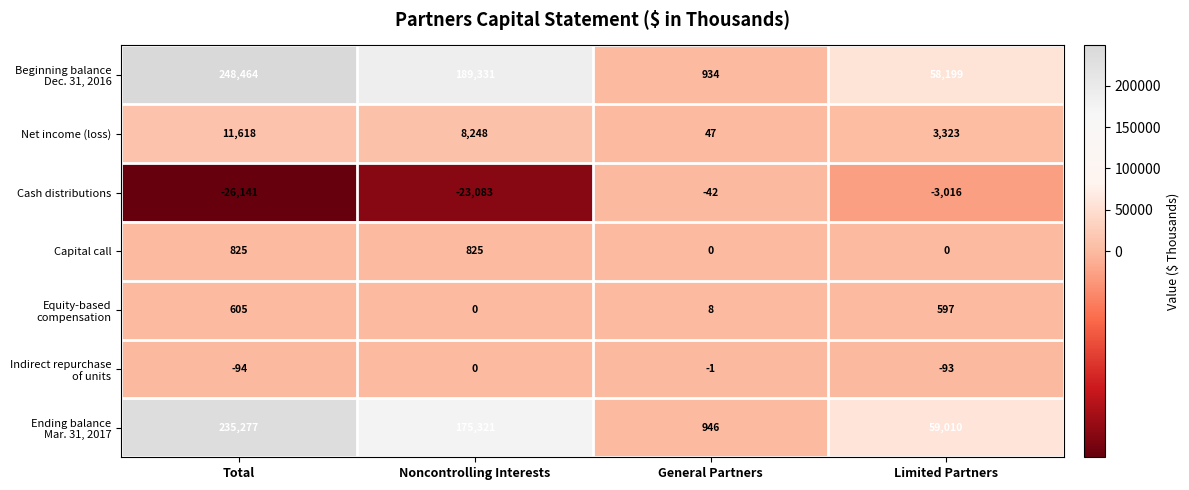

How many distinct data groups are displayed?

7